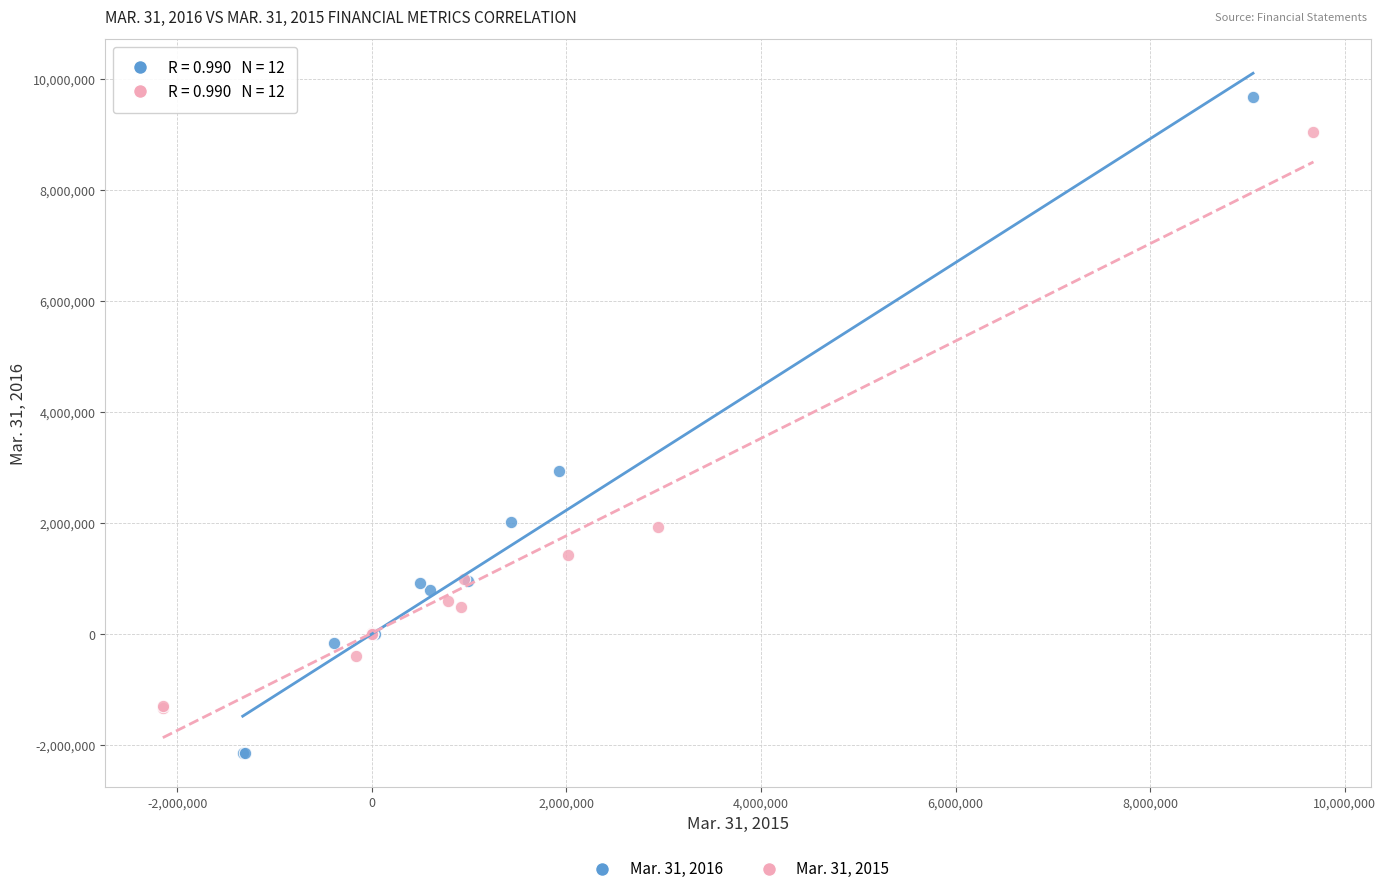

Which series contains the lowest Y value?

Mar. 31, 2016